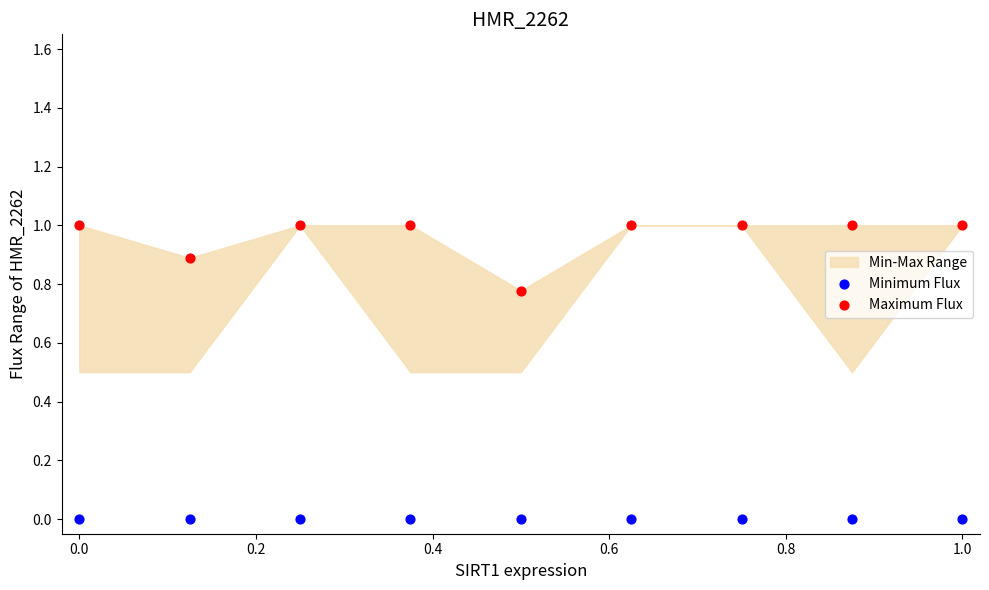

Which series reaches the maximum Y coordinate?

Maximum Flux